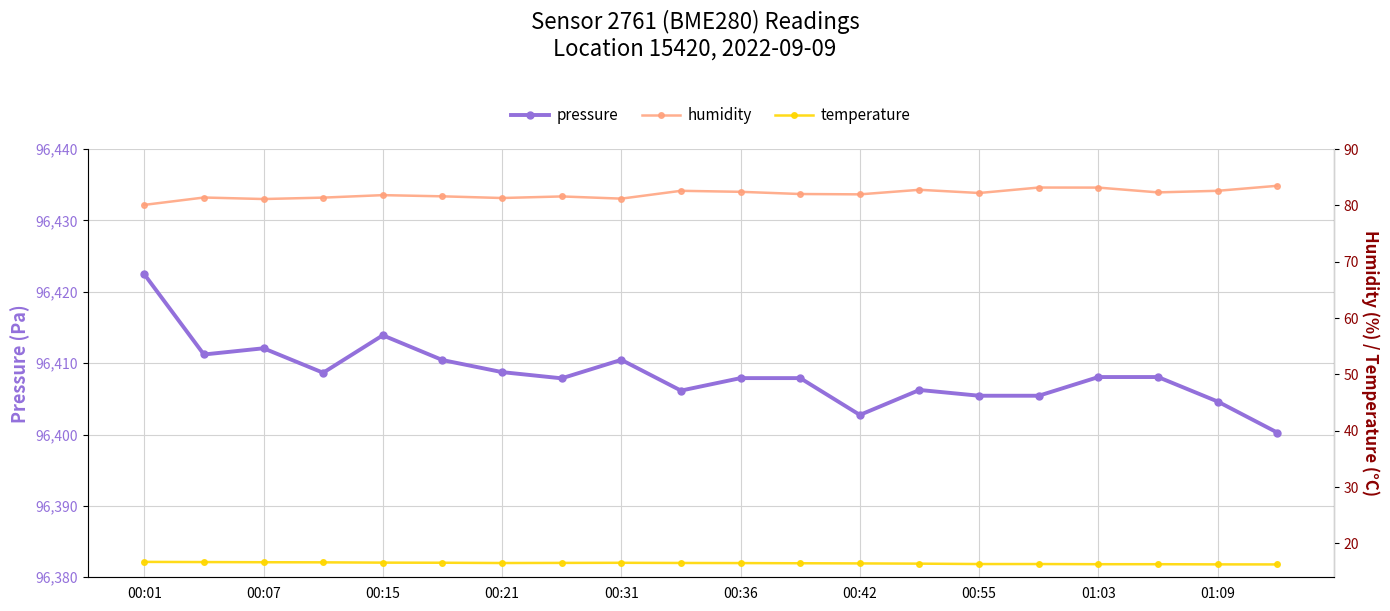

Which series has the widest spread of values?

pressure